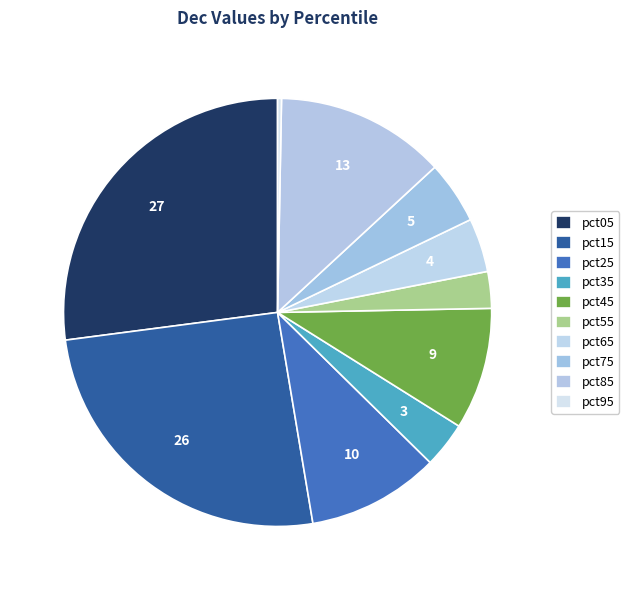

What percentage is the pct25 slice, to the nearest percent?

10%